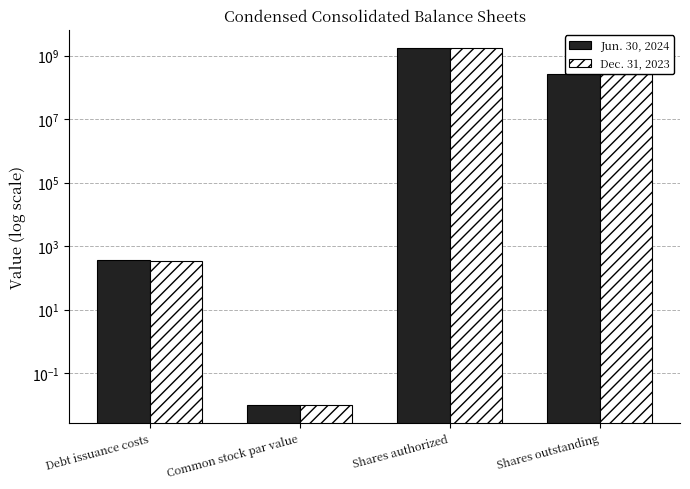

Rank the series at Shares outstanding from highest to lowest value.

Dec. 31, 2023, Jun. 30, 2024